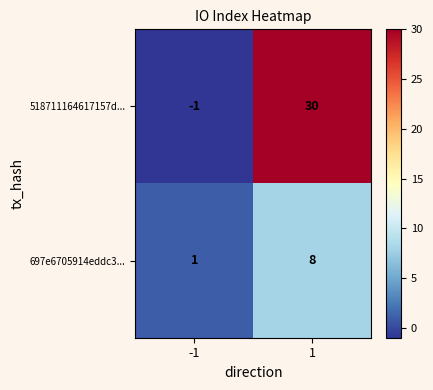

Reading left to right, transcribe all the data shown in this chart.

518711164617157d...: -1	30
697e6705914eddc3...: 1	8